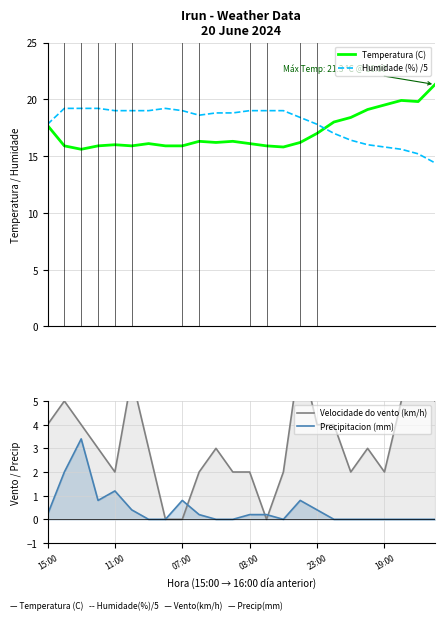

What are all the series names shown in the legend?

Temperatura (C), Humidade (%) /5, Velocidade do vento (km/h), Precipitacion (mm)